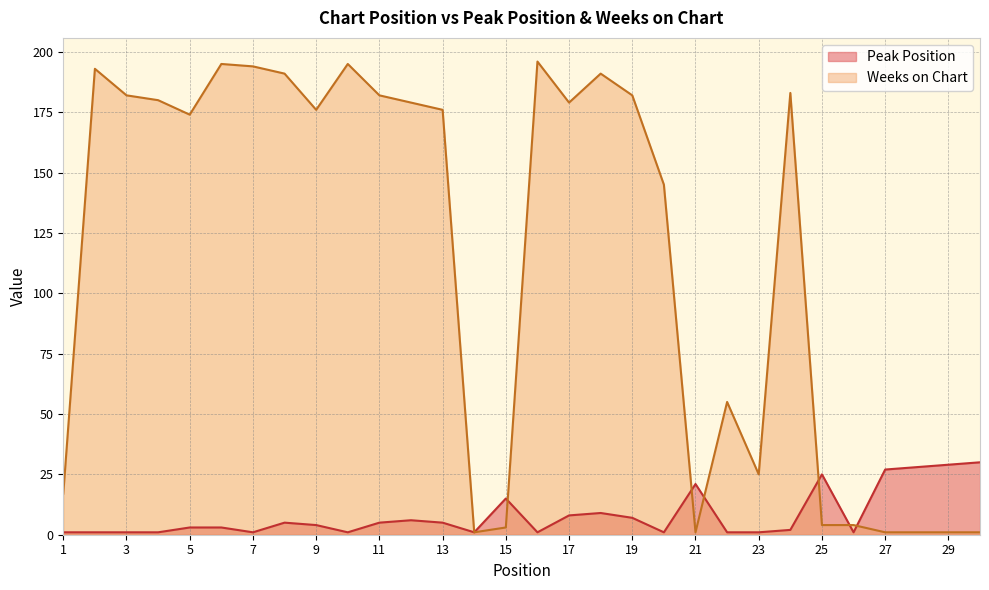

List the labels in order of Peak Position value, largest first.

30, 29, 28, 27, 25, 21, 15, 18, 17, 19, 12, 8, 11, 13, 9, 5, 6, 24, 1, 2, 3, 4, 7, 10, 14, 16, 20, 22, 23, 26